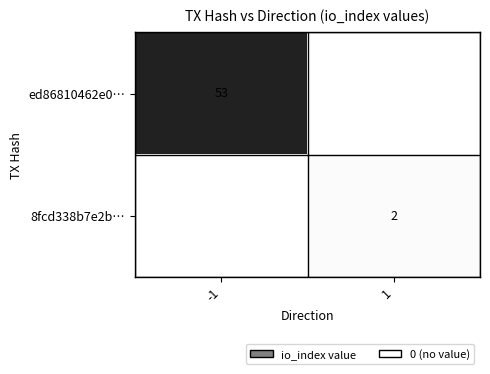

The ed86810462e0… series shows 24 at -1. True or false?

False